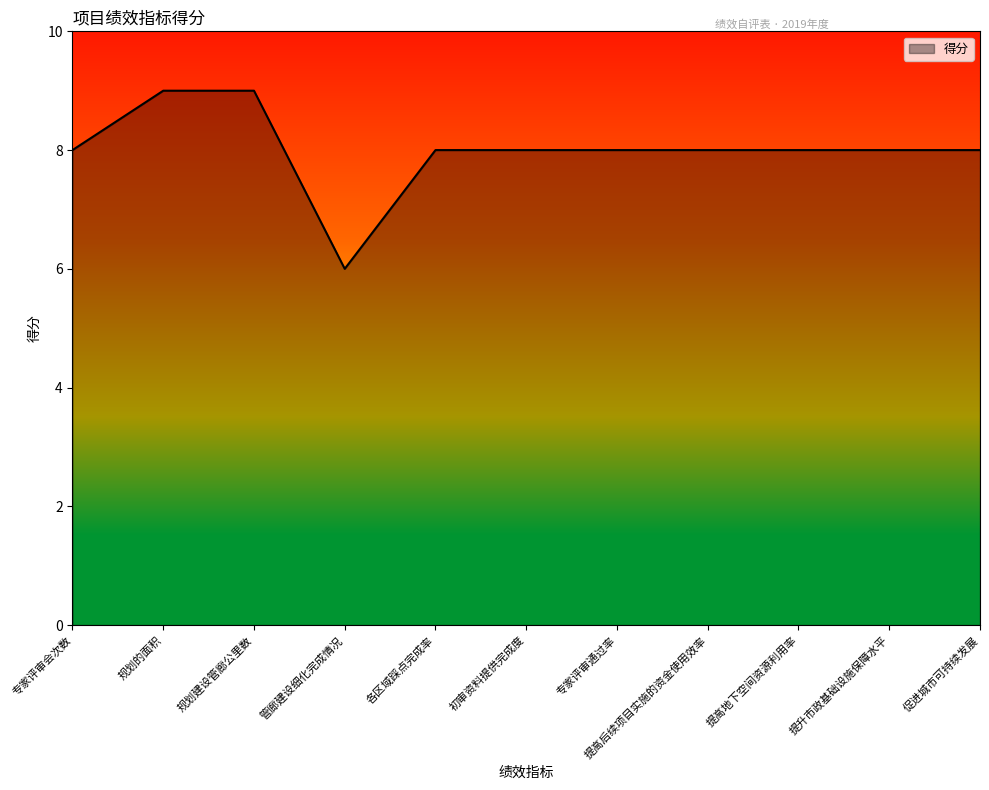

Which category has the lowest value across all series?

管廊建设细化完成情况